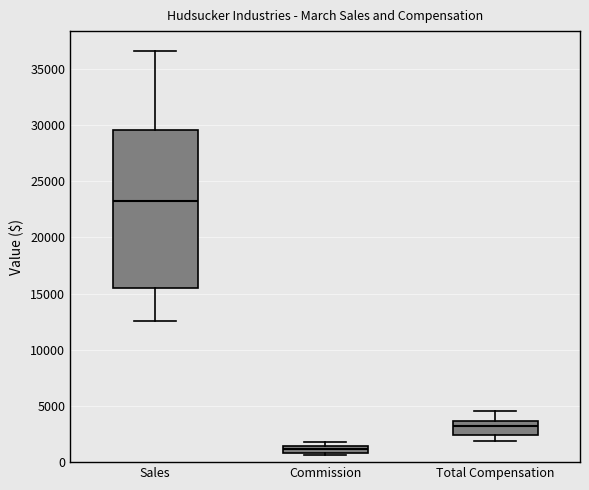

Where is the upper edge of the box for Commission on the y-axis? The values are not printed on the chart, so give them approximately, as read against the axis.

1500